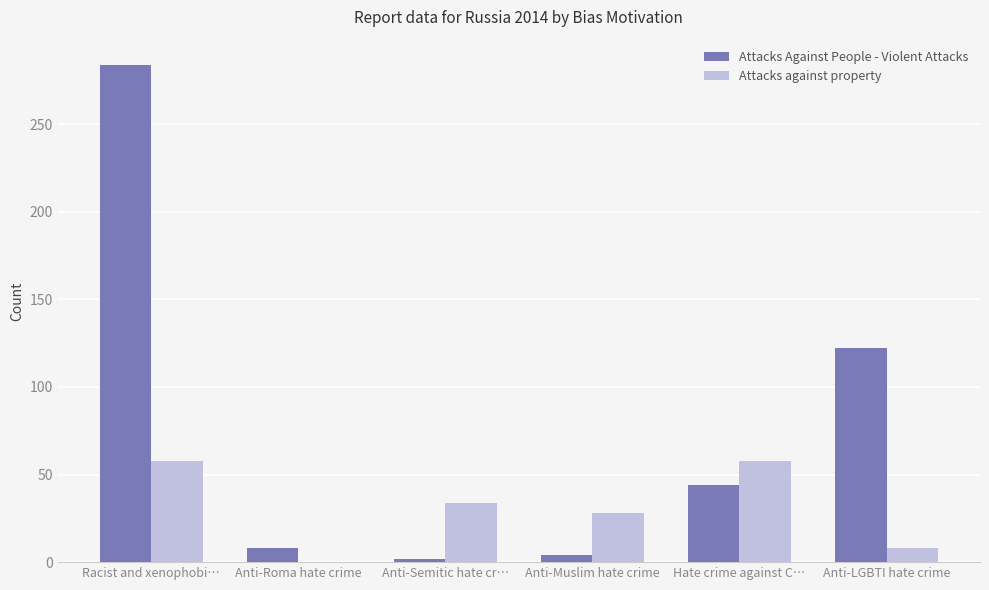

Between Racist and xenophobi… and Anti-Muslim hate crime, which series saw the biggest shift?

Attacks Against People - Violent Attacks